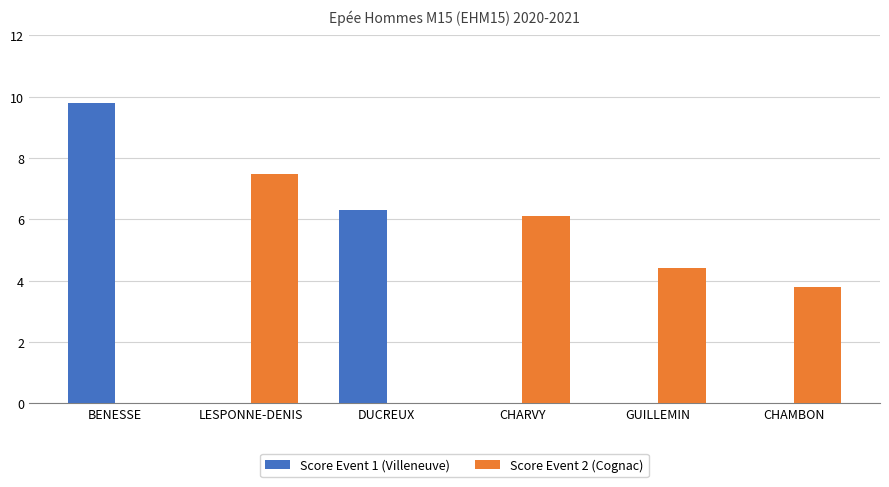

Which series changed the most between BENESSE and CHARVY?

Score Event 1 (Villeneuve)